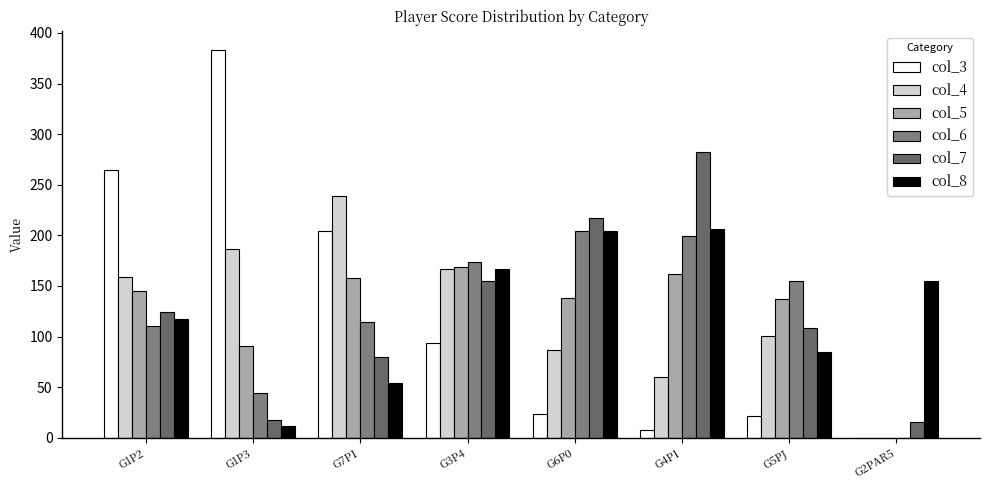

Are the bars horizontal?

No